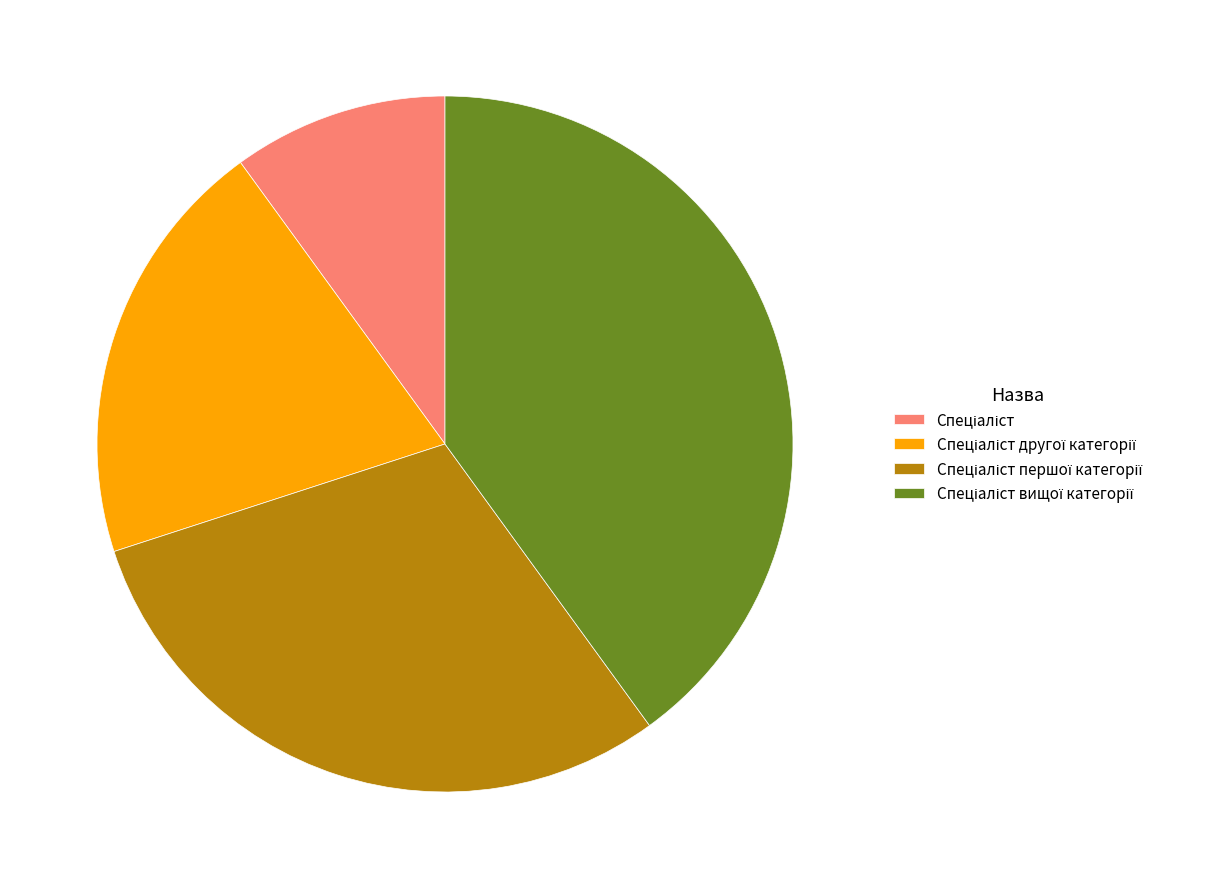

Does any single category account for the majority?

No